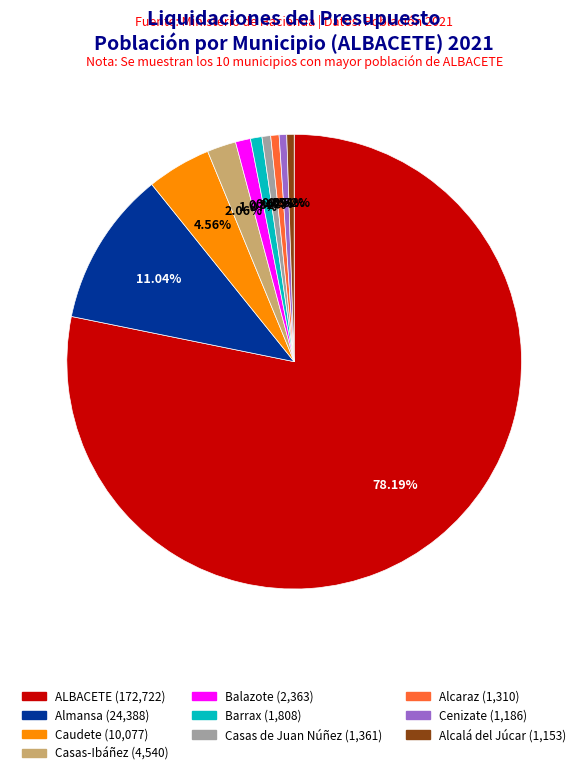

Count the number of slices in the pie.

10